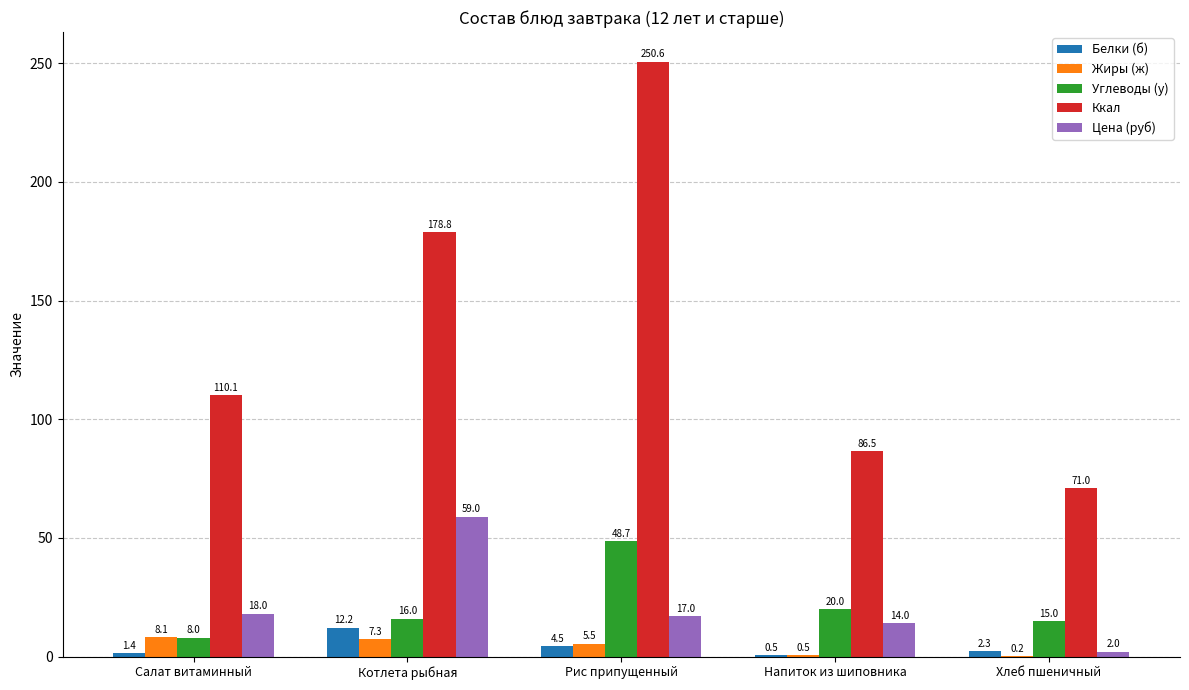

What is the highest value of the Углеводы (у) series?

48.7